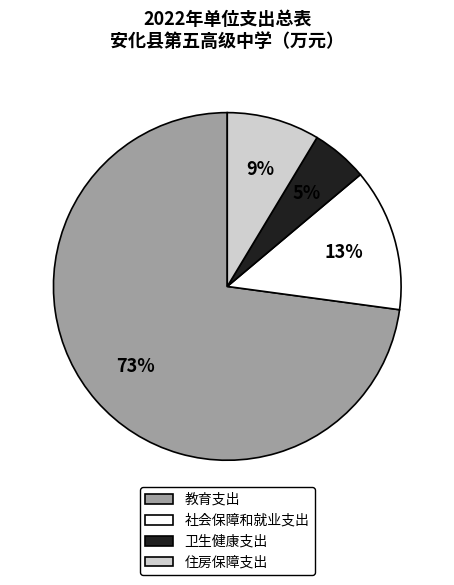

Rank the categories by value from lowest to highest.

卫生健康支出, 住房保障支出, 社会保障和就业支出, 教育支出